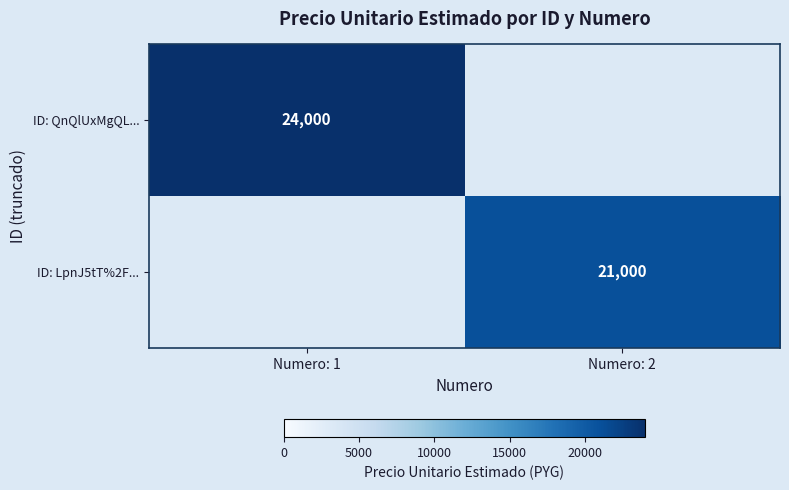

The value of ID: QnQlUxMgQL... at Numero: 1 is 24000. True or false?

True